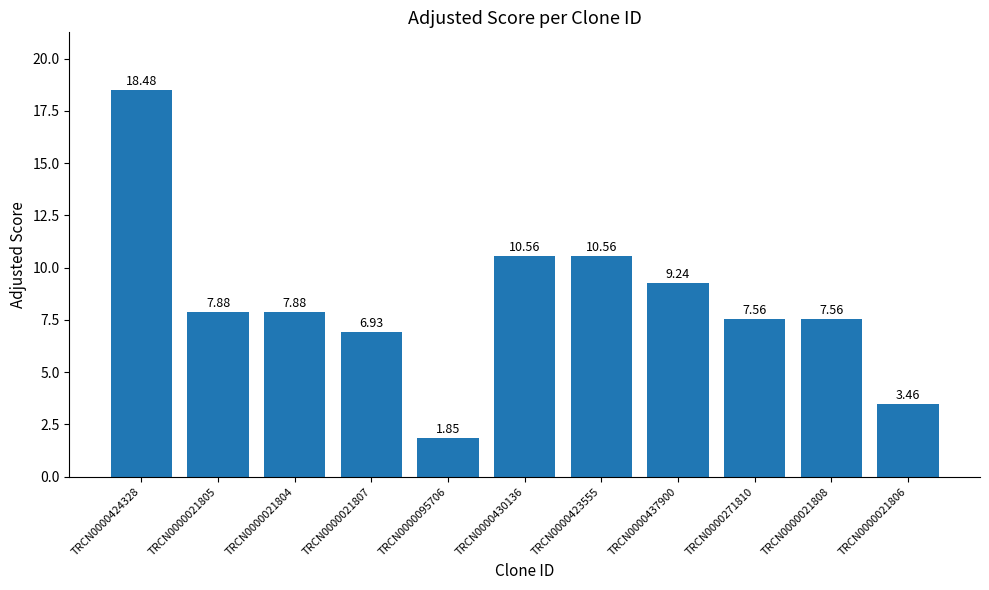

What is the difference between the second highest and second lowest values?

7.1